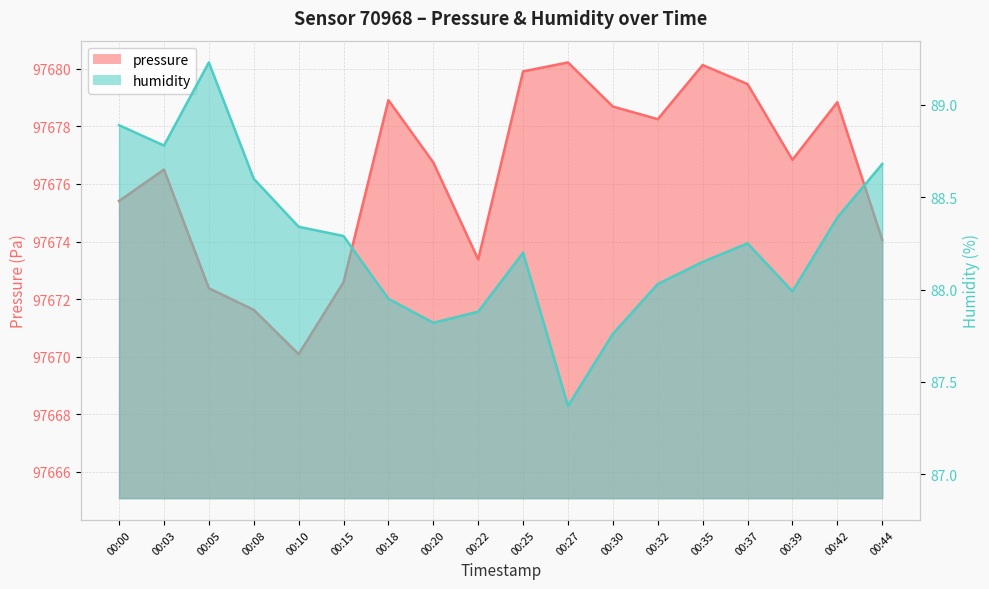

How many interior local valleys does the pressure series have?

4